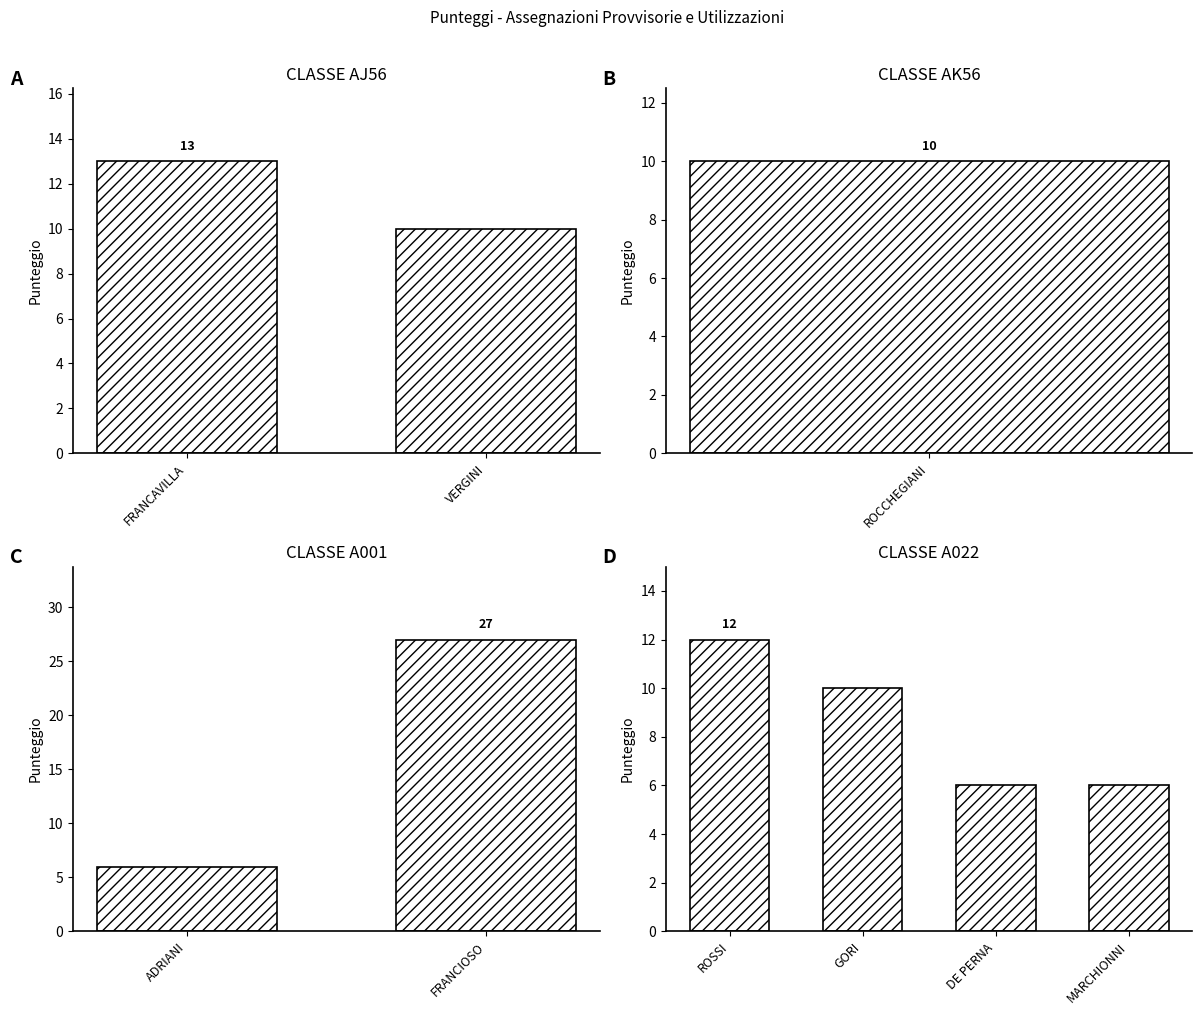

What is the smallest value displayed?

6